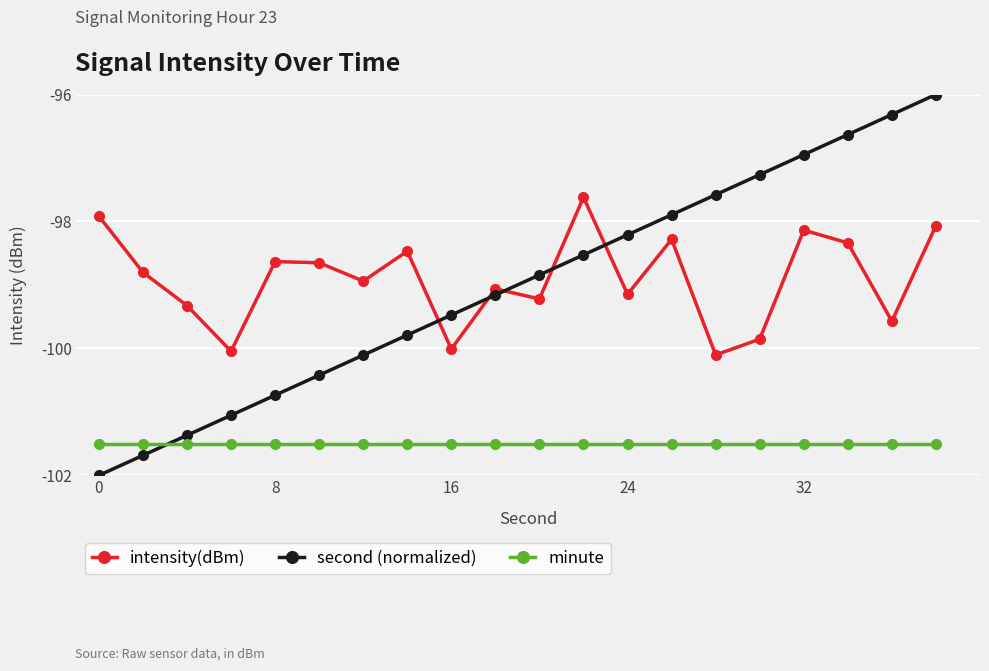

In intensity(dBm), how many points are lower than both neighbors (excluding endpoints)?

7